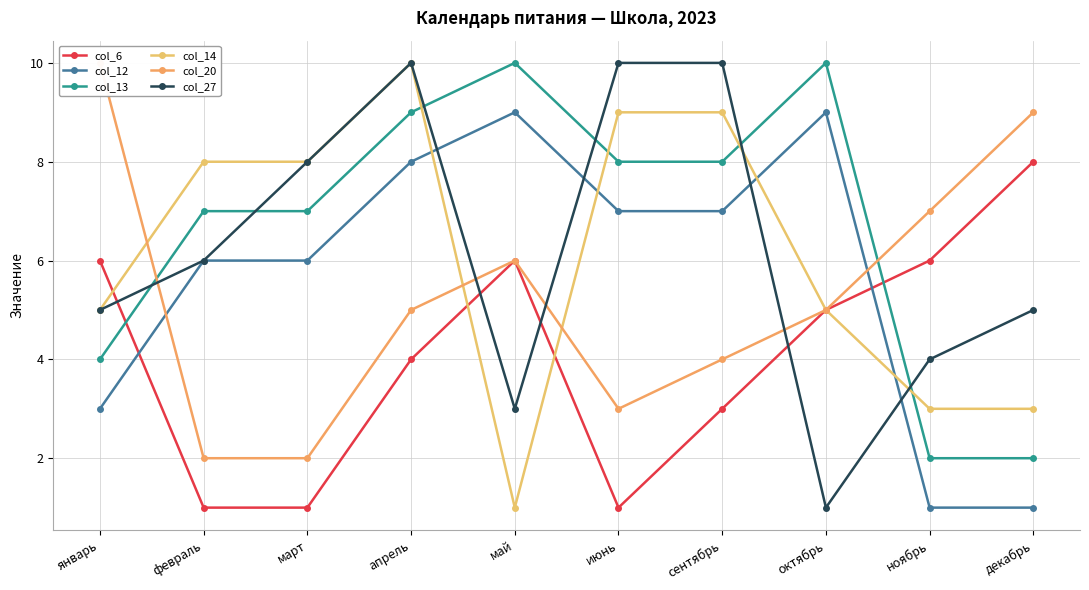

What is the sum of all col_12 values?

57